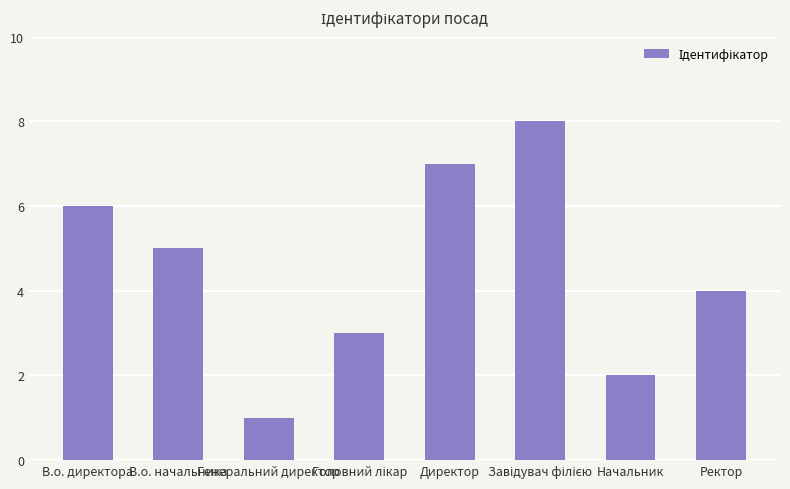

What is the difference between the maximum and minimum values?

7